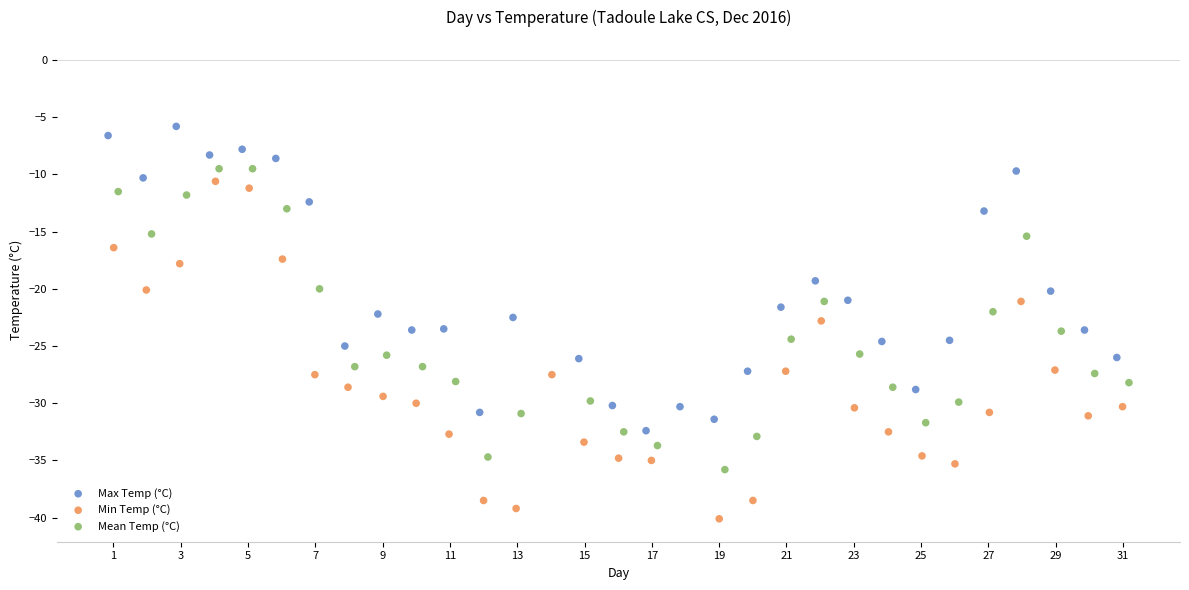

Which series has the widest spread of Y values?

Min Temp (°C)